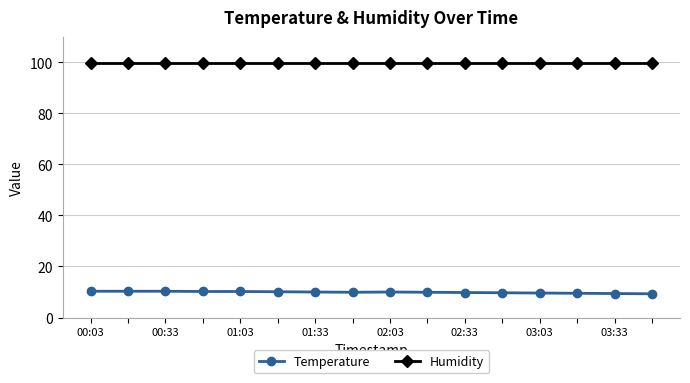

How many data points does each series have?

16